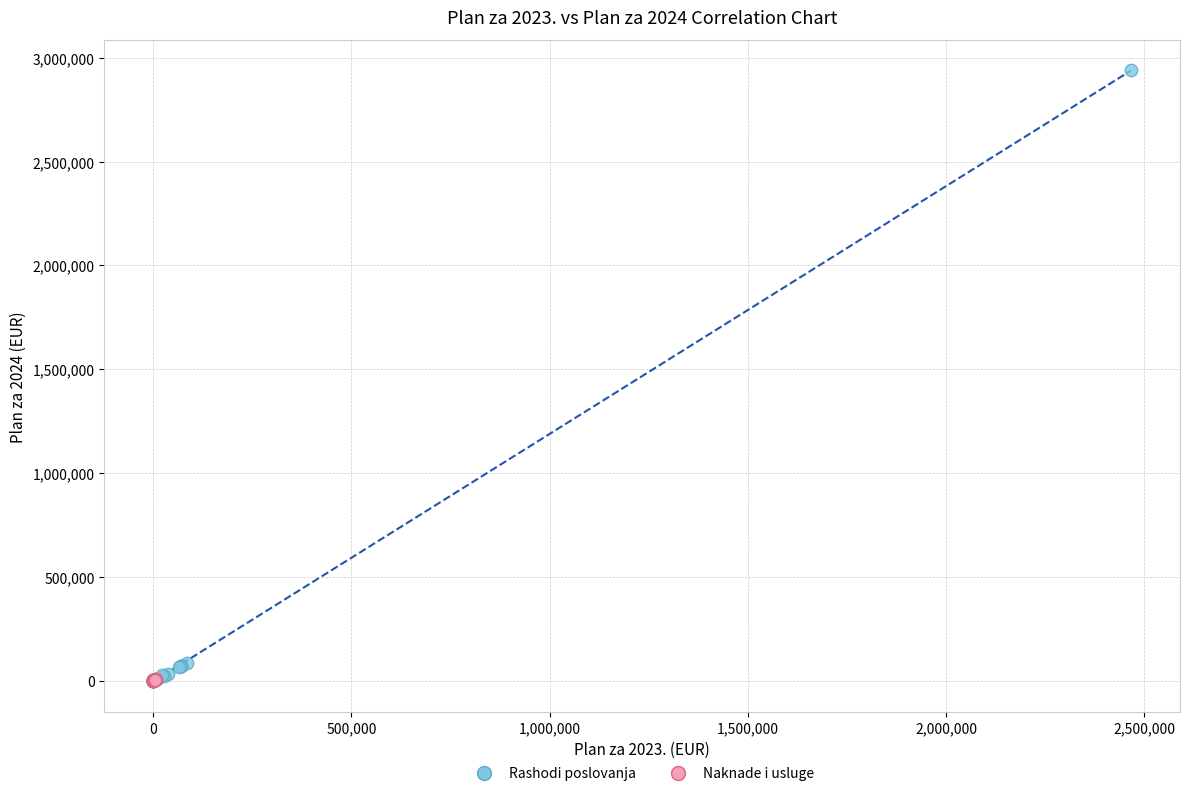

Which series has the widest spread of Y values?

Rashodi poslovanja